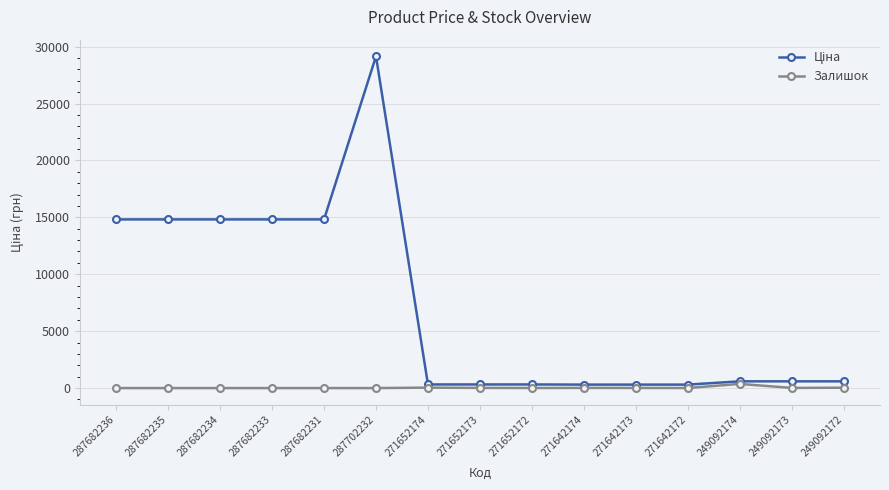

How many values in the Залишок series are below 5?

6